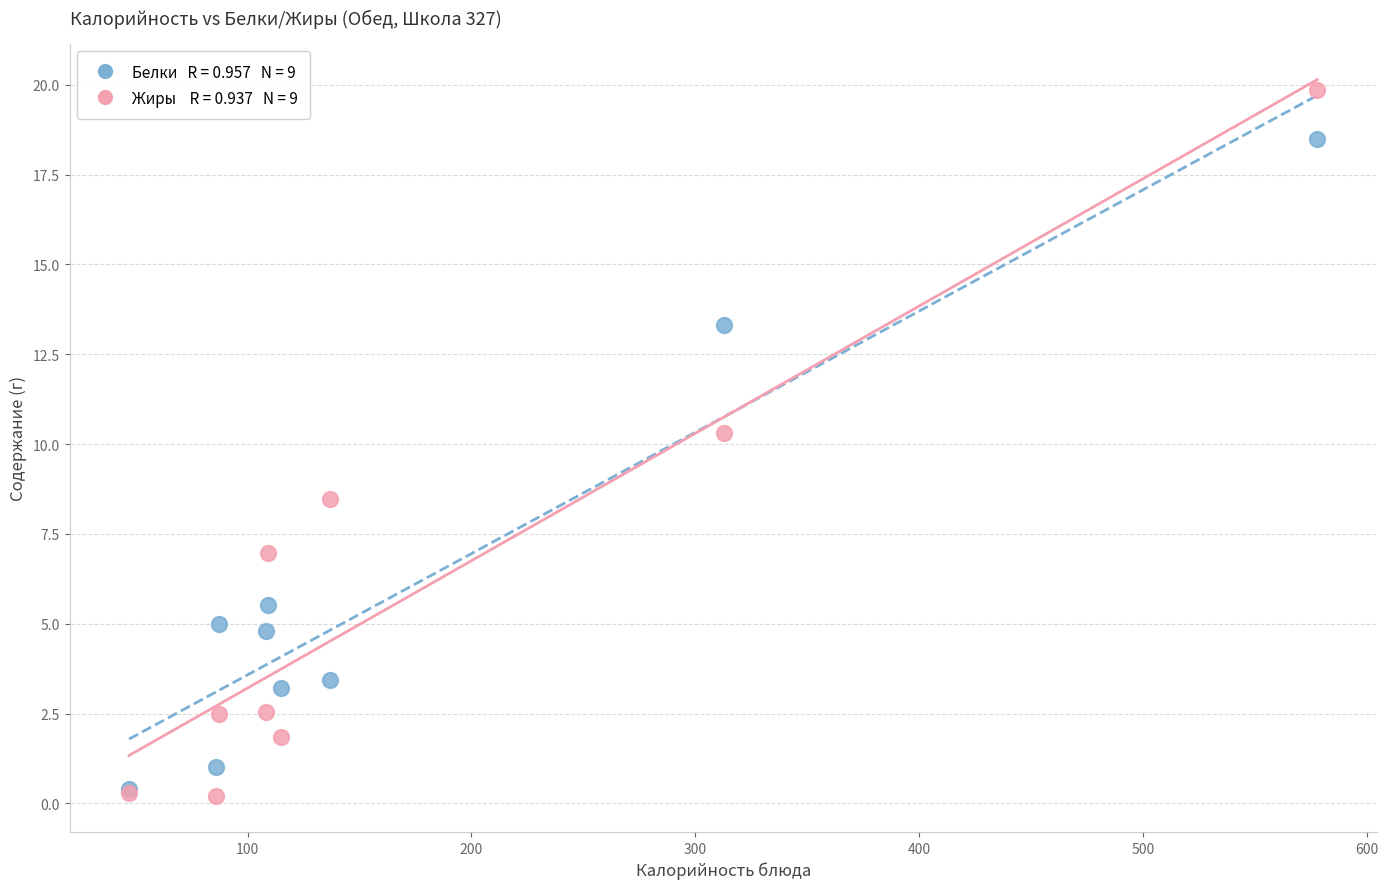

Across all series, what Y value is closest to 10?

10.3